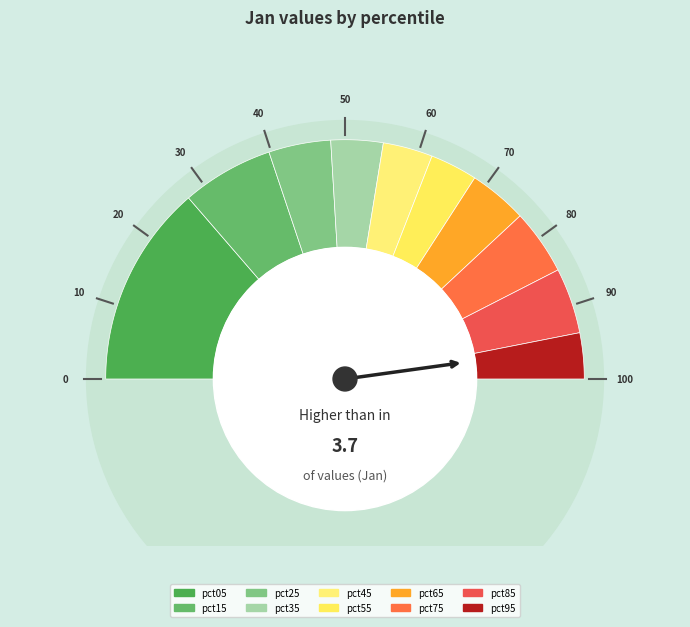

What is the largest slice in the pie chart?

pct05